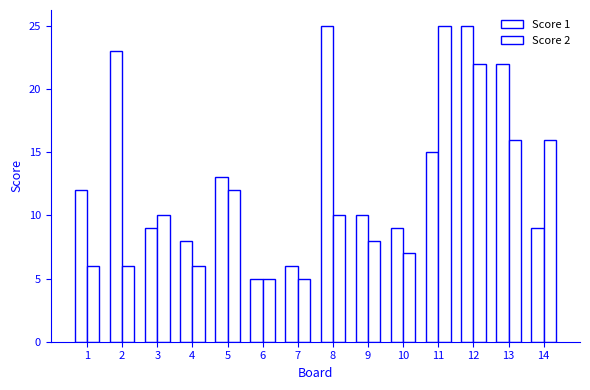

How many bars are there in total?

28